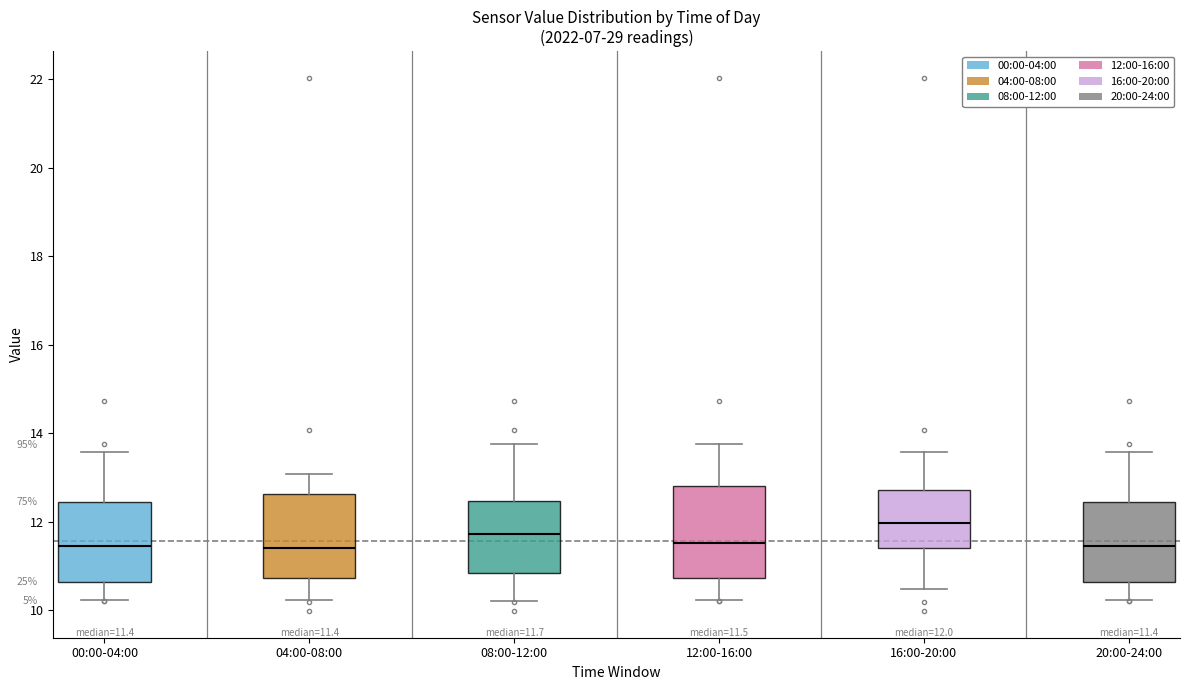

Which box has the highest median line?

16:00-20:00